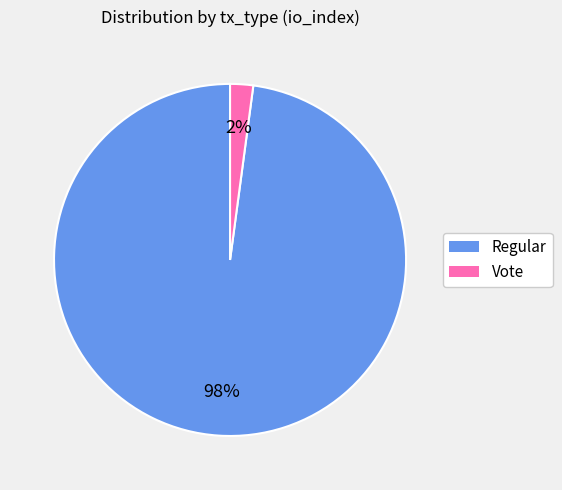

What is the largest slice in the pie chart?

Regular